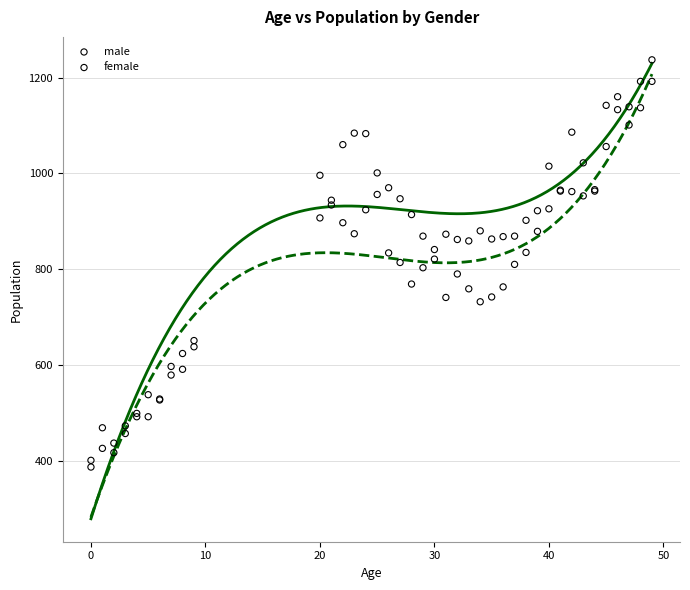

What is the X range (max minus min) for the scatter plot?

49